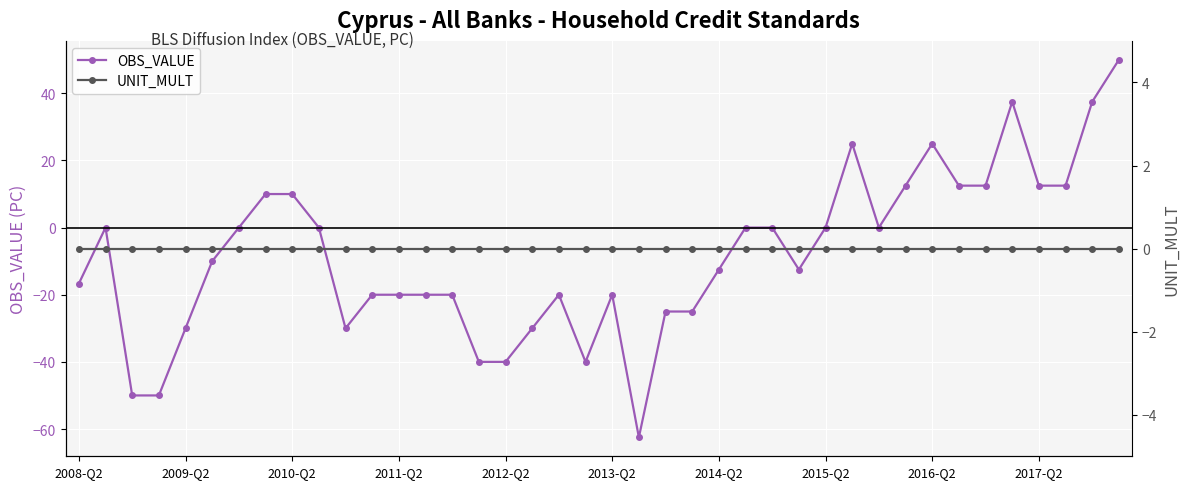

True or false: UNIT_MULT and OBS_VALUE intersect in this chart.

False